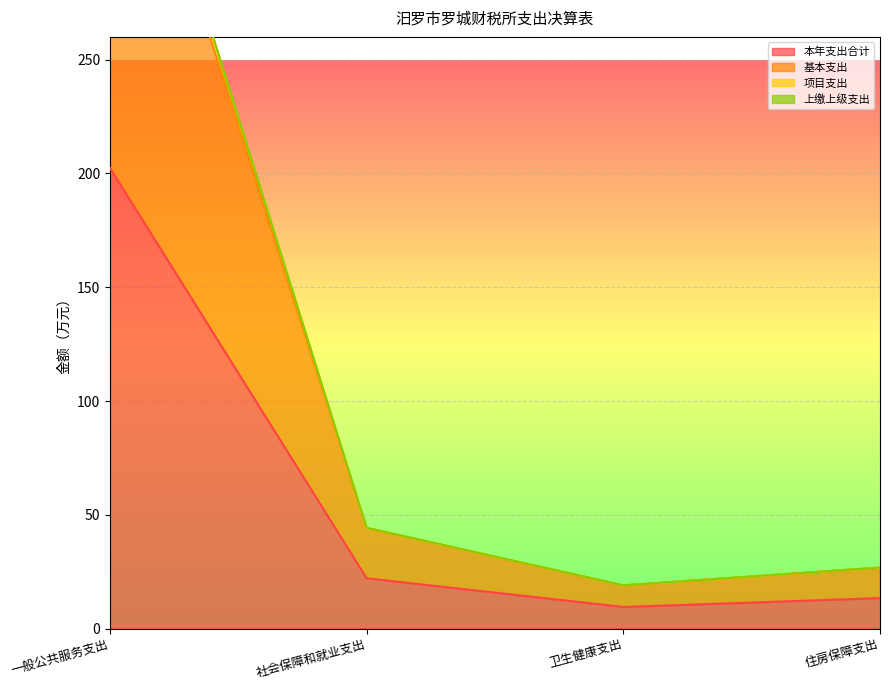

At which label is 本年支出合计 closest to 105?

社会保障和就业支出